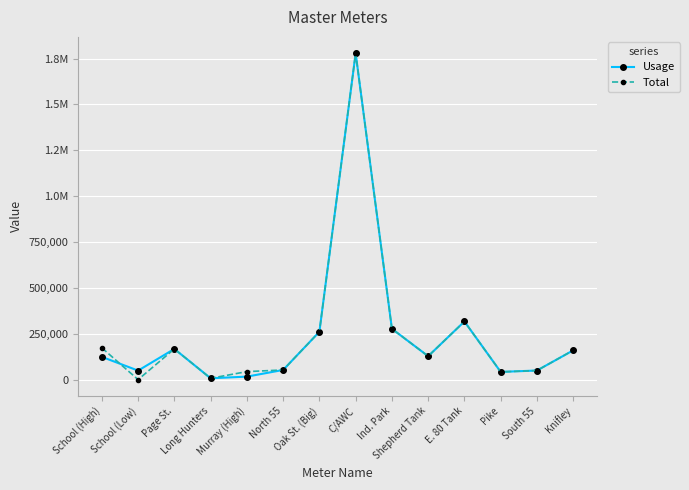

Is this an area chart (filled region under the line)?

No